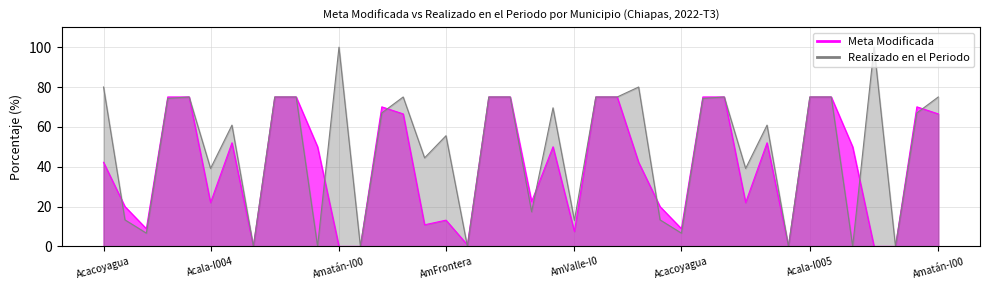

Between AmFrontera and Acala-I005, which series saw the biggest shift?

Meta Modificada